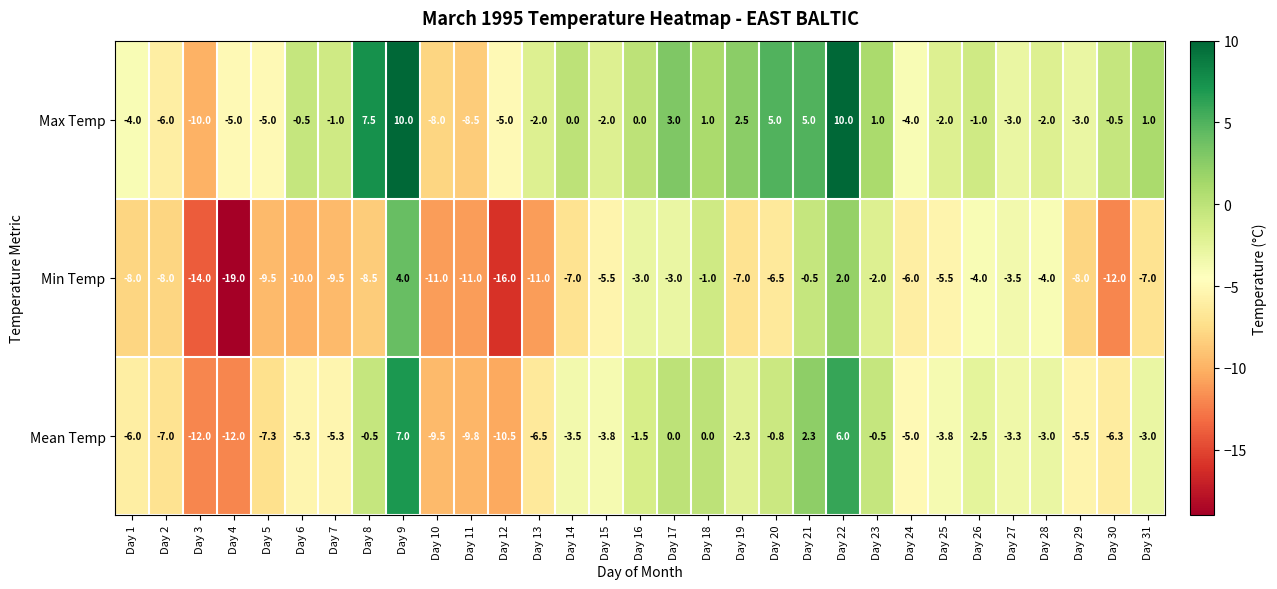

What is the difference between the highest and lowest values at Day 31?

8.0